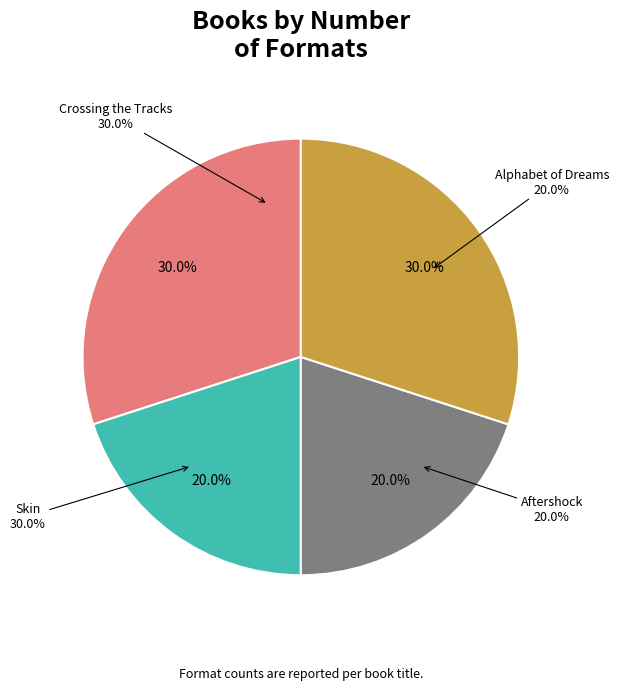

What is the smallest slice in the pie chart?

Alphabet of Dreams